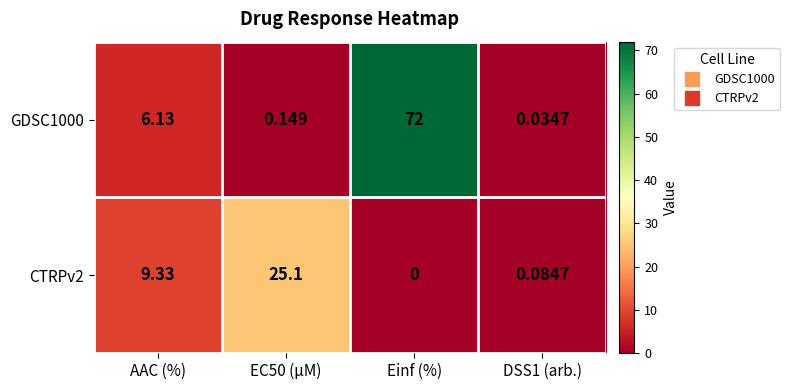

Which series has the largest total across all categories?

GDSC1000